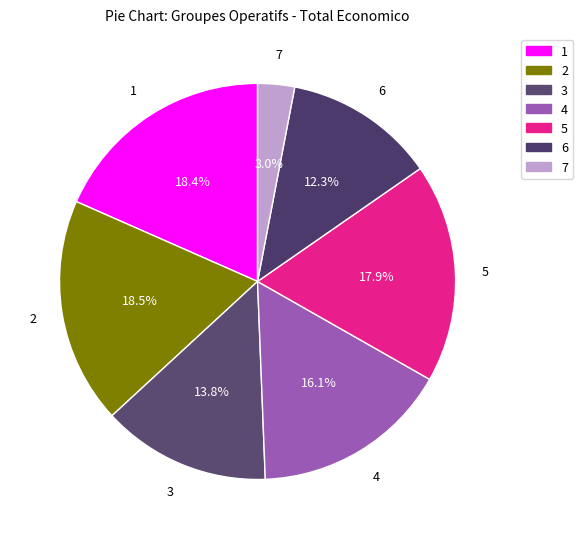

How many segments does this pie chart have?

7